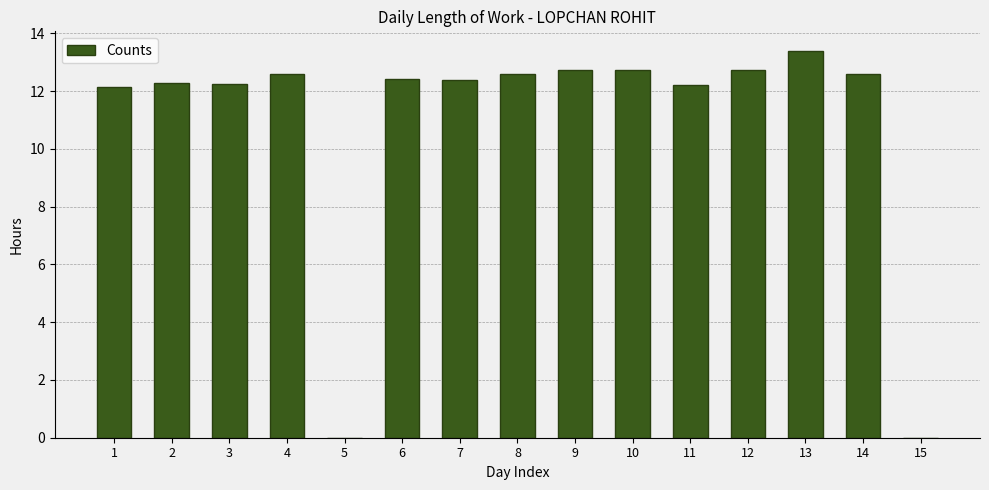

True or false: the data shows 13.4 at 13.

True